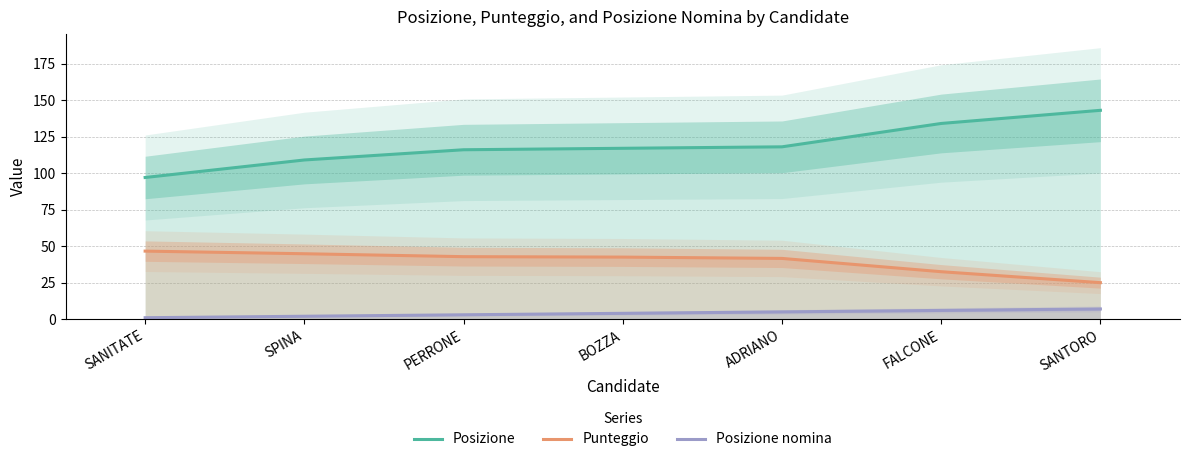

What is the difference between the highest and lowest values at SPINA?

107.0